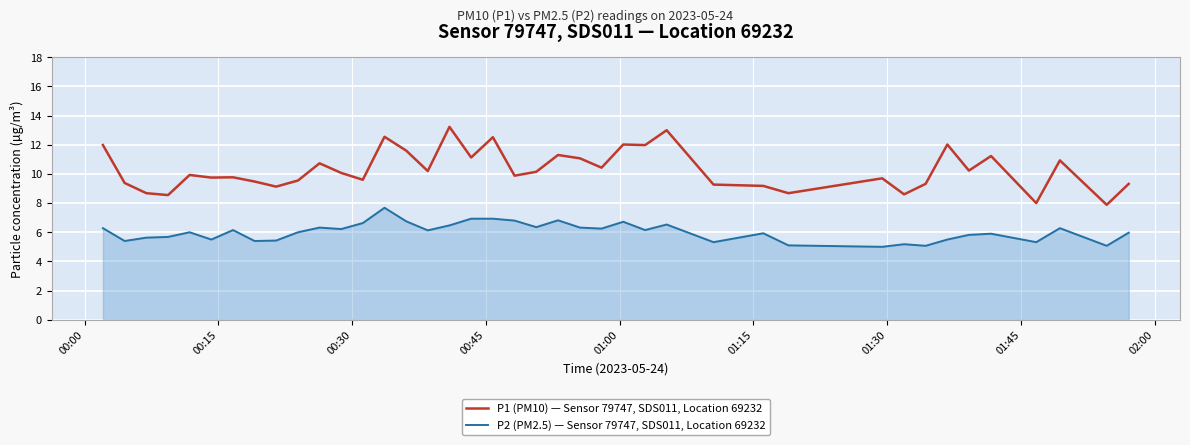

Which series has the largest range (max minus min)?

P1 (PM10) — Sensor 79747, SDS011, Location 69232